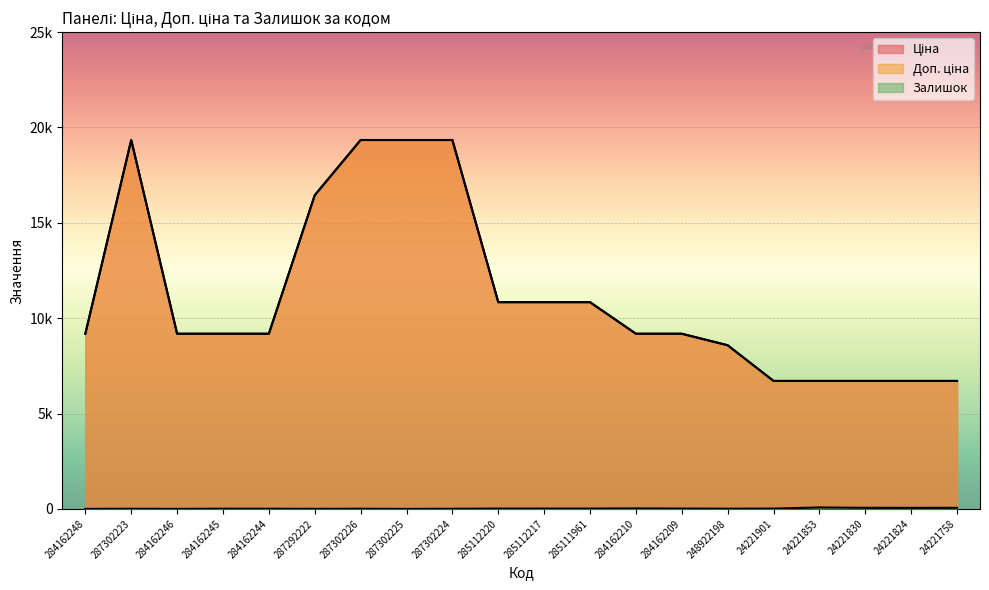

Is it true that Ціна equals 5254.0 at 285111961?

False